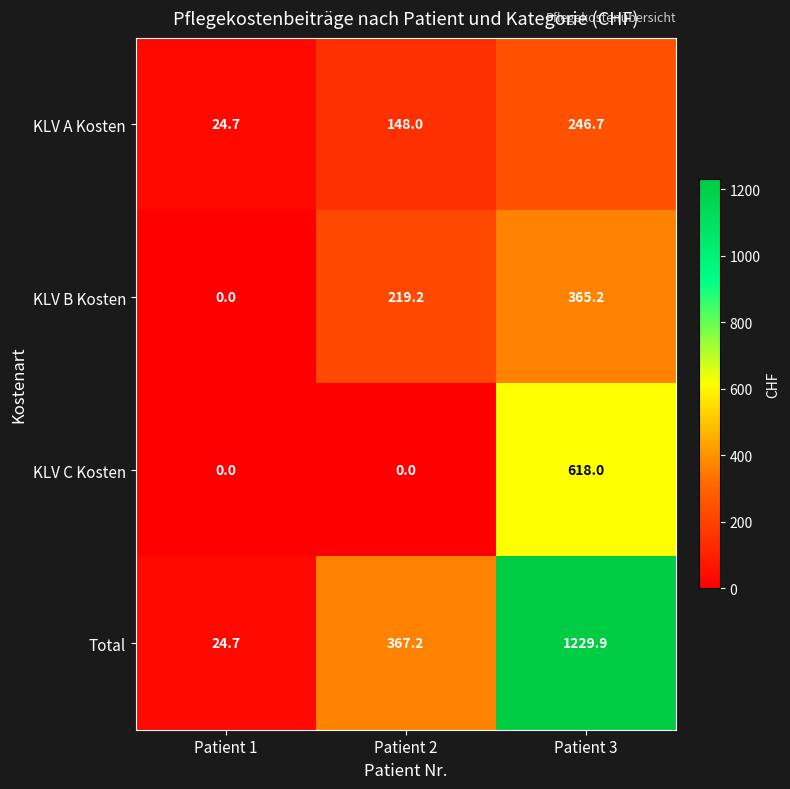

What is the difference between the KLV A Kosten values at Patient 2 and Patient 1?

123.3